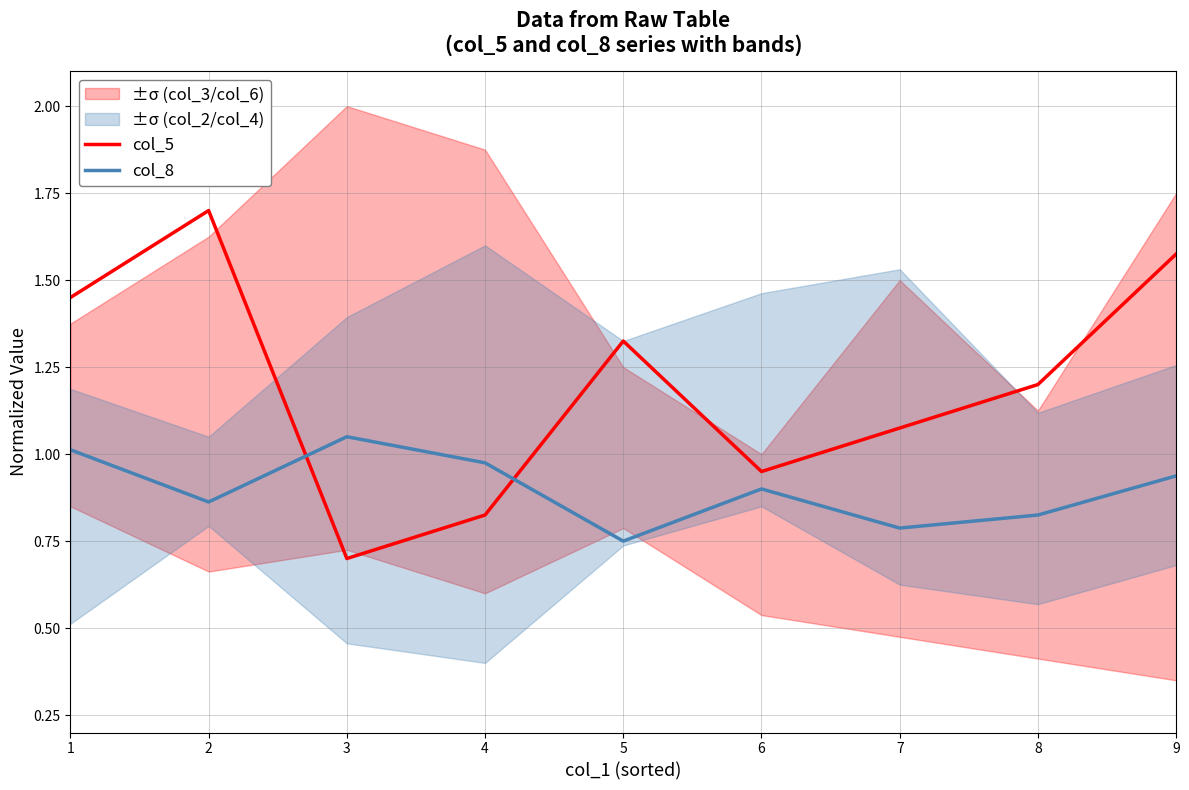

At how many categories does at least one series exceed 1?

7